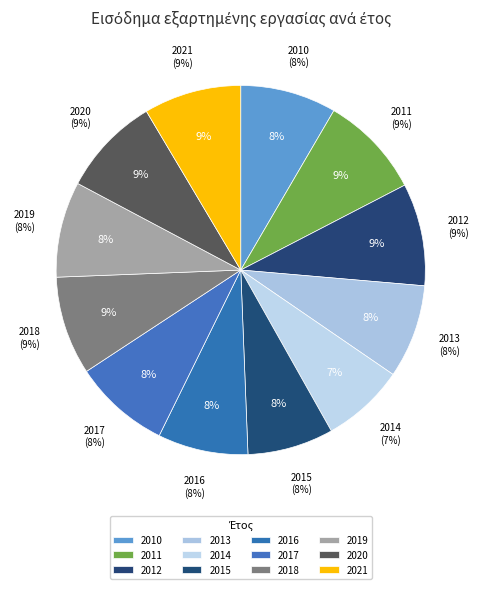

What is the change in value from 2016 to 2017?

+65.6